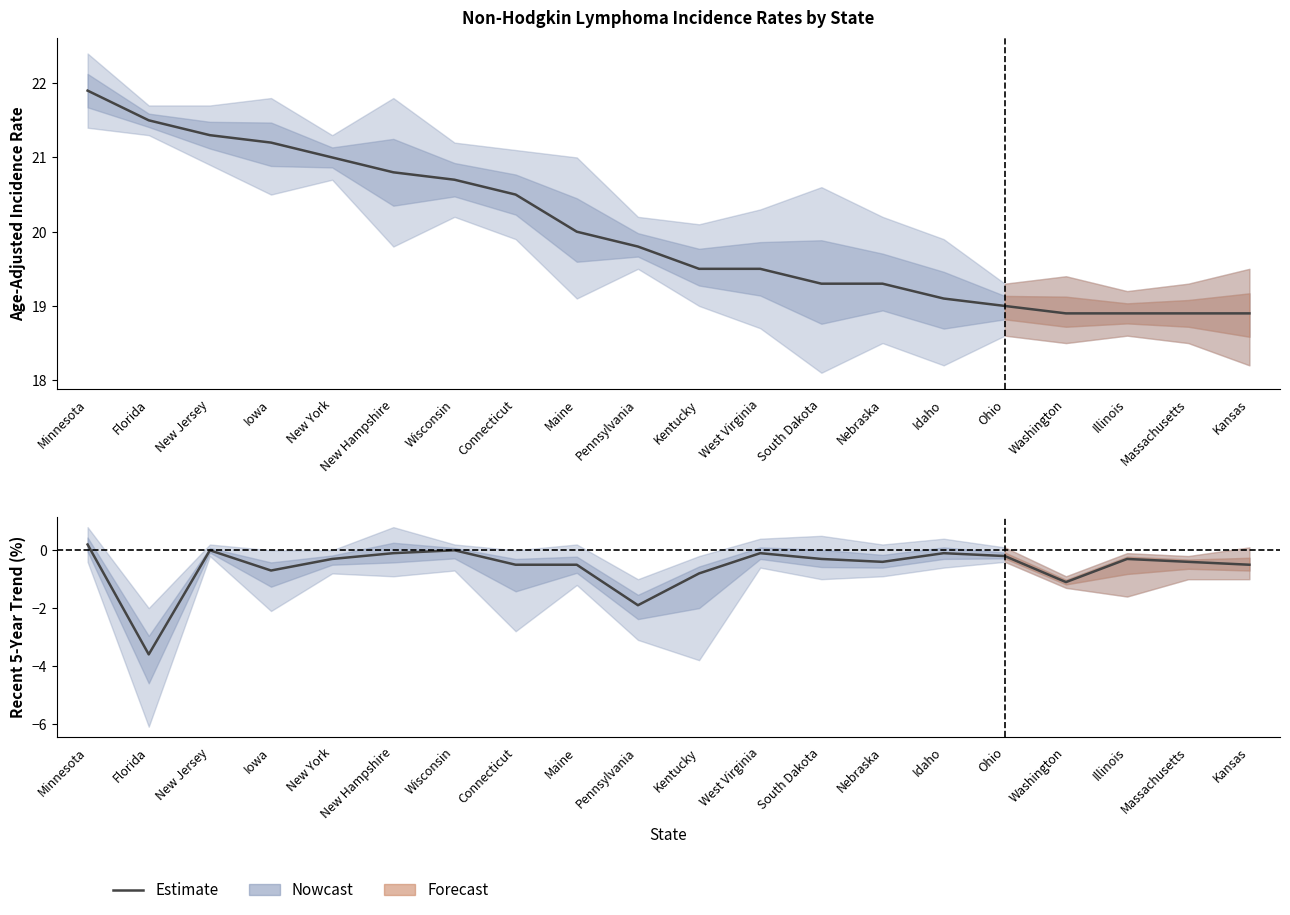

True or false: Age-Adjusted Rate and Estimate cross at least once.

False